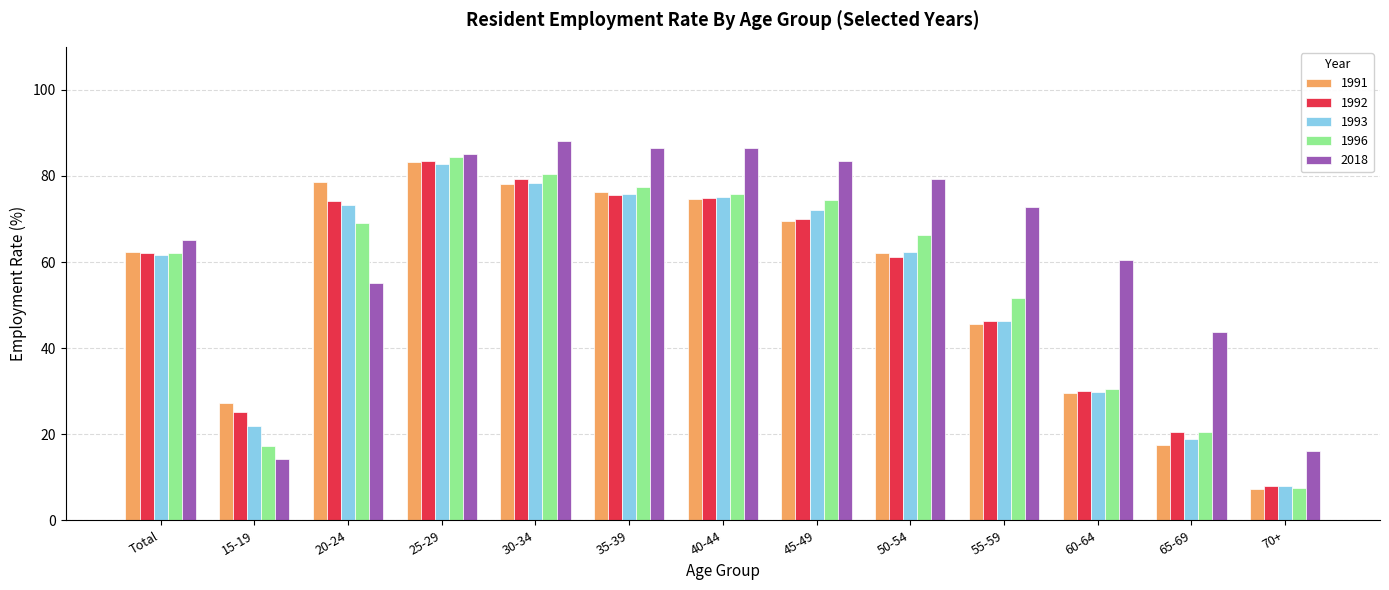

What is the difference between the maximum and second lowest values in the 1996 series?

67.0